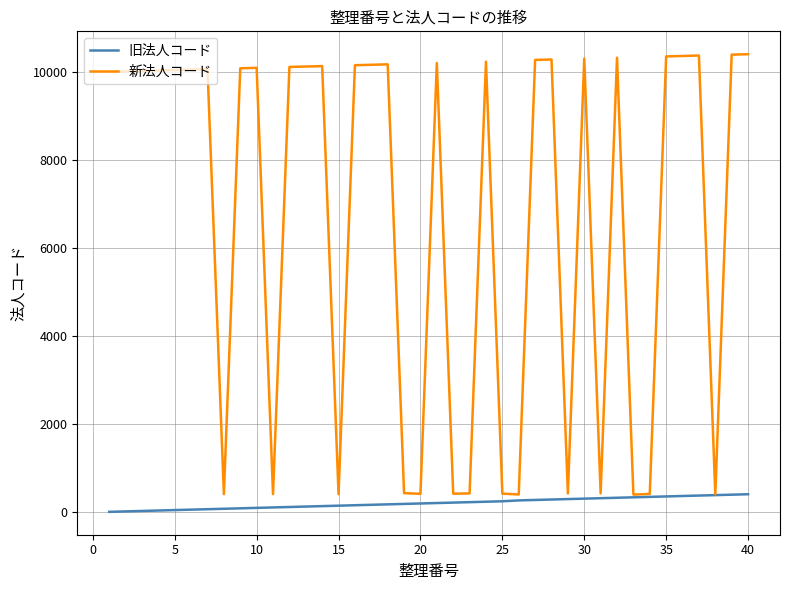

Count the number of categories in the chart.

40